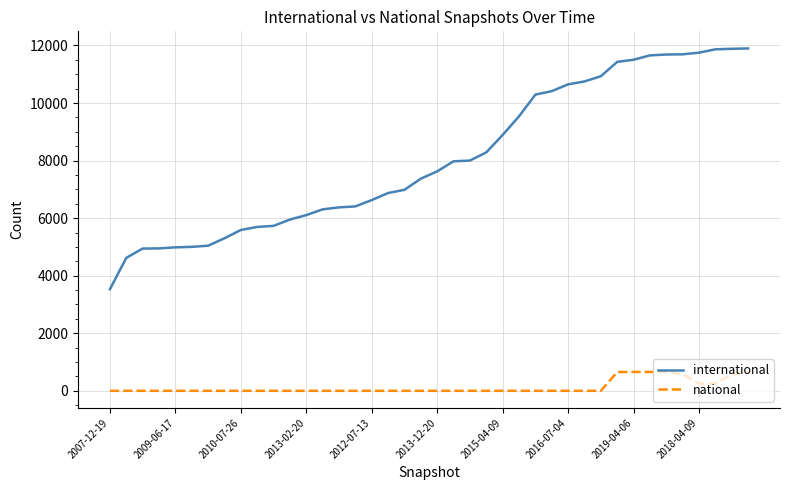

Rank the series by their maximum value, from lowest to highest.

national, international